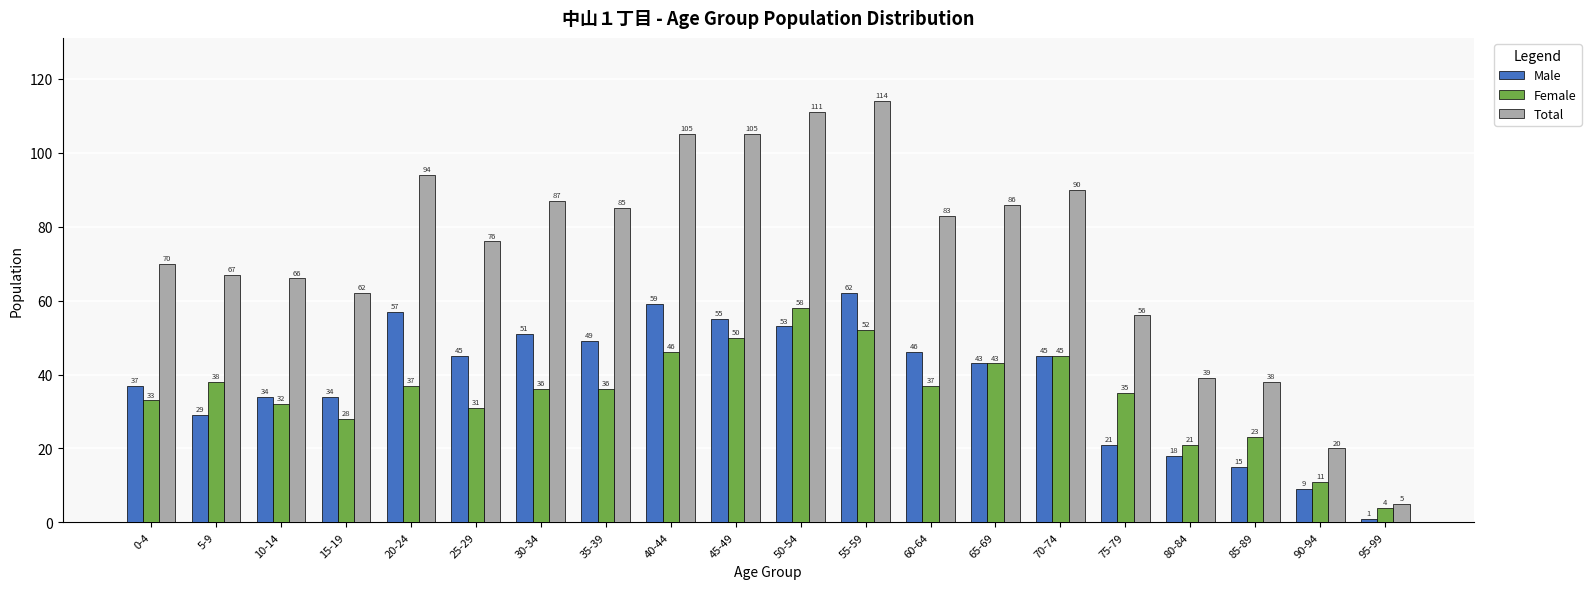

Count the number of categories in the chart.

20